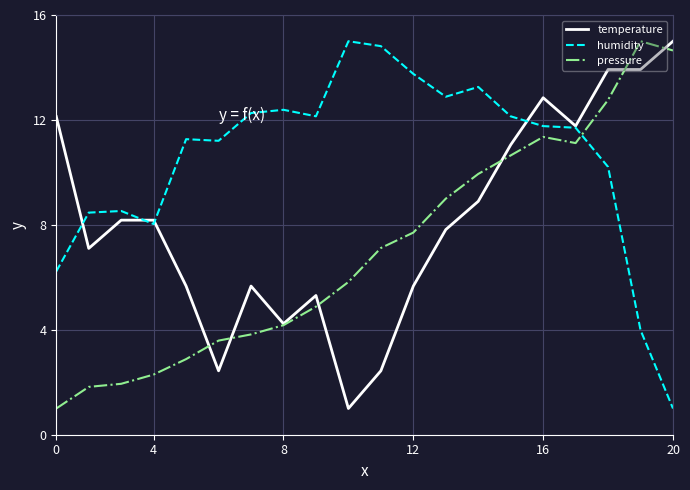

What is the greatest value displayed?

15.0